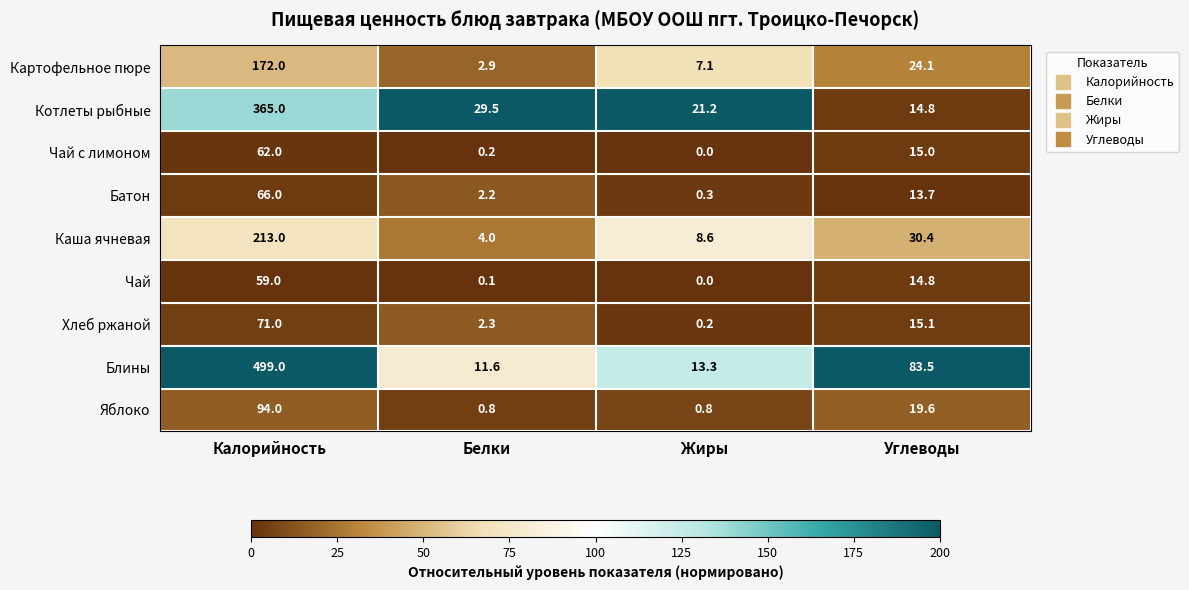

Which series has the largest total across all categories?

Блины